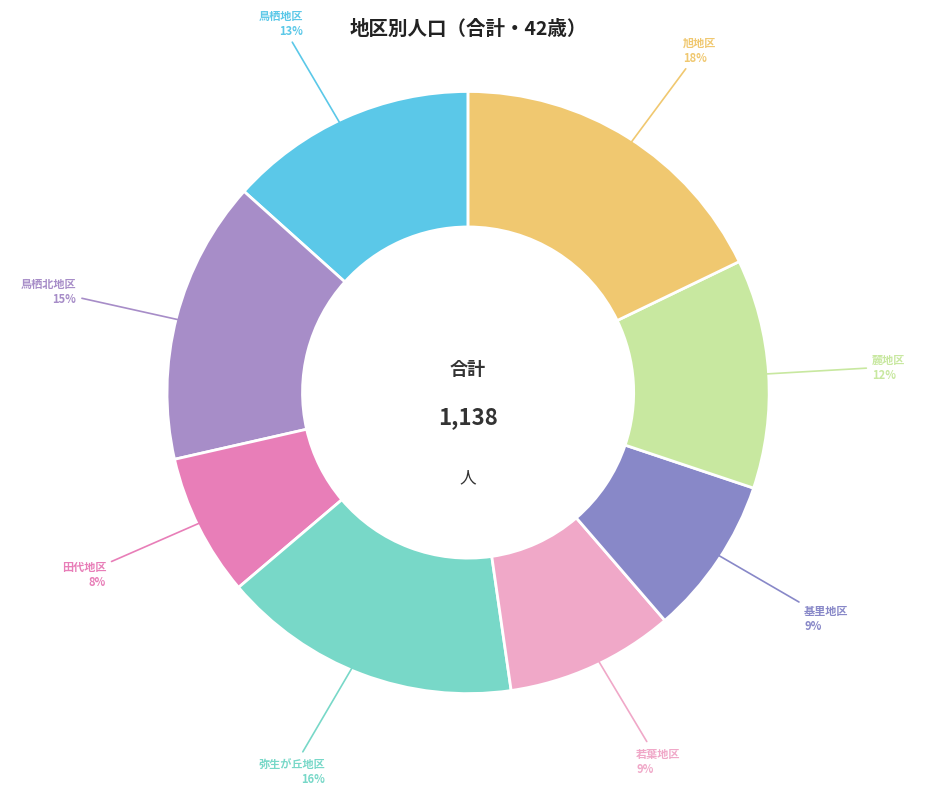

To the nearest percent, what is the combined percentage of 弥生が丘地区 and 鳥栖地区?

29%